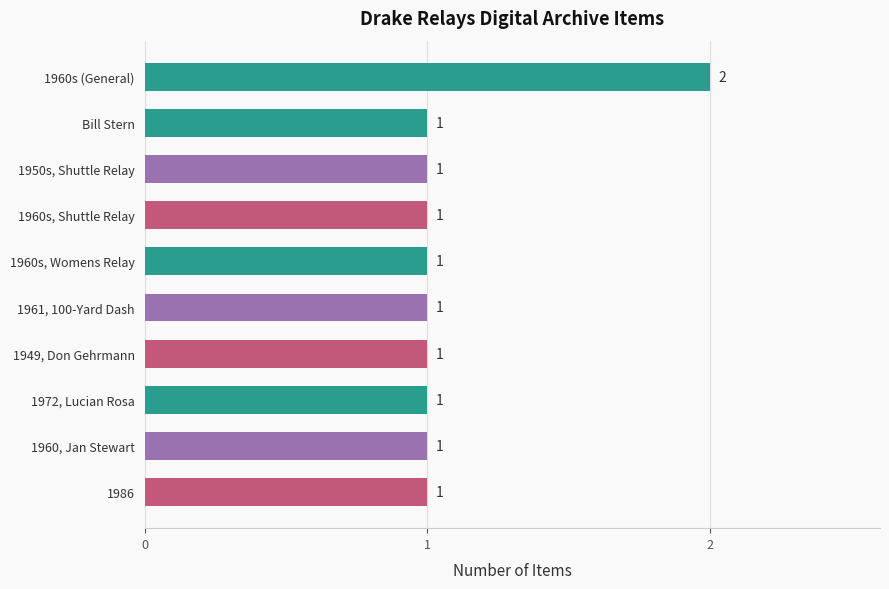

The value at 1950s, Shuttle Relay is 1. True or false?

True